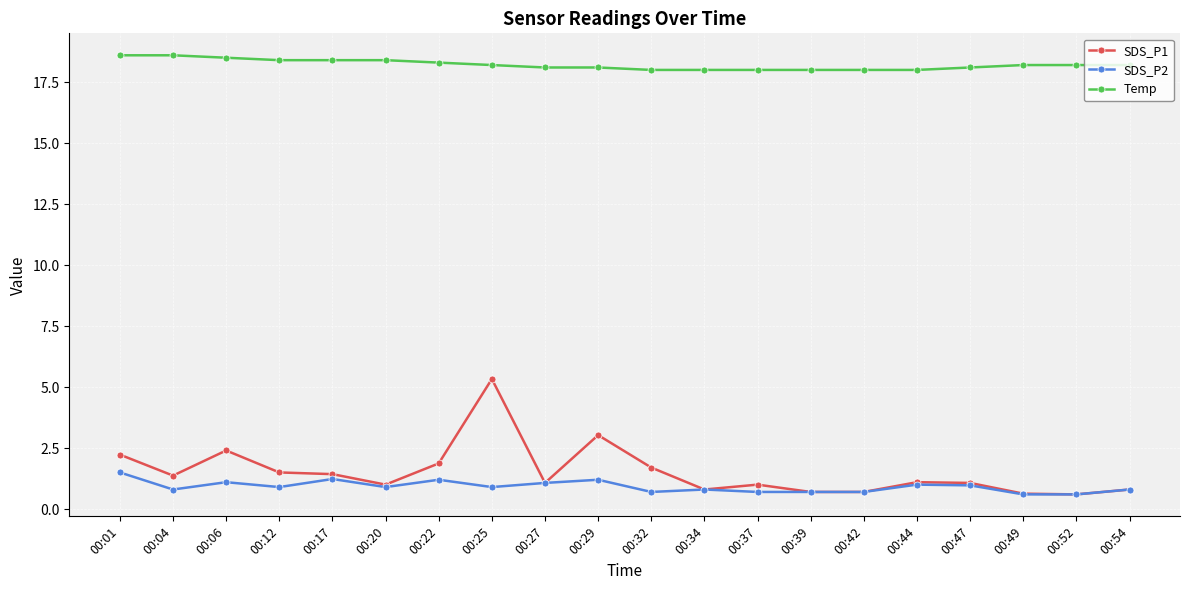

What is the maximum value for Temp?

18.6